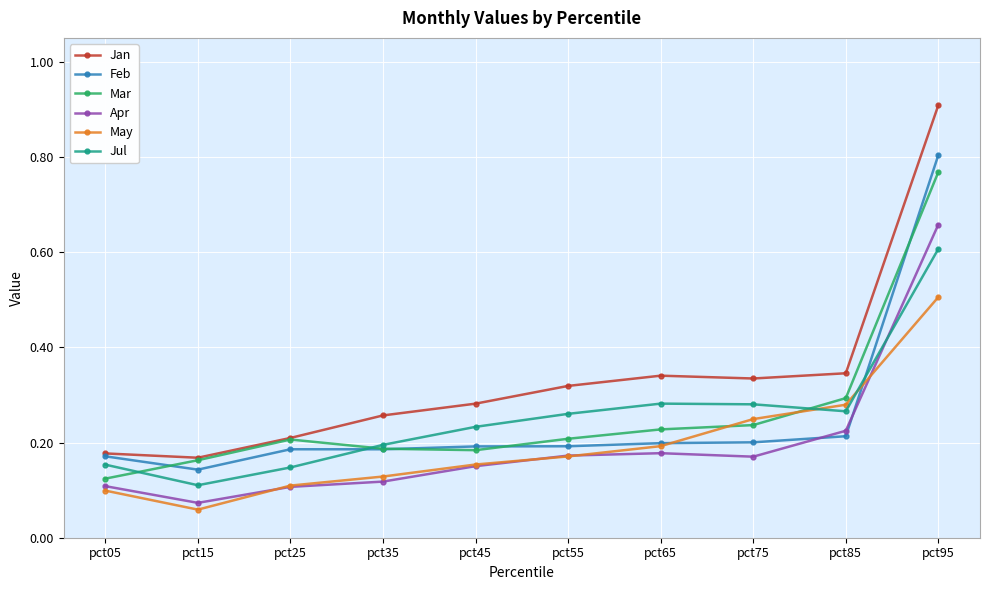

True or false: Apr and Jul cross at least once.

True